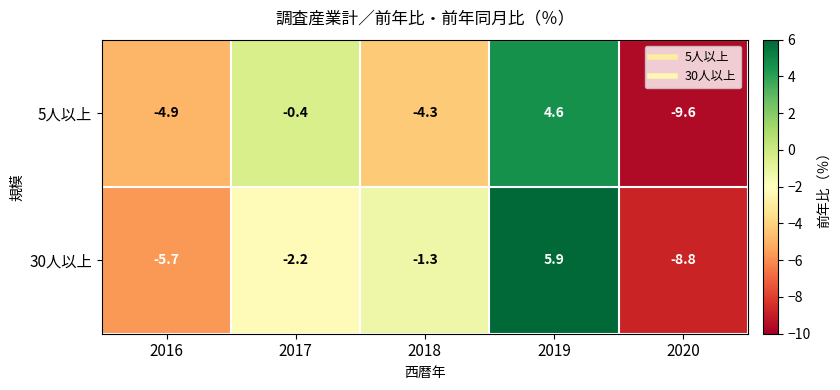

Reading right to left, what are all the values shown in this chart?

5人以上: -9.6	4.6	-4.3	-0.4	-4.9
30人以上: -8.8	5.9	-1.3	-2.2	-5.7